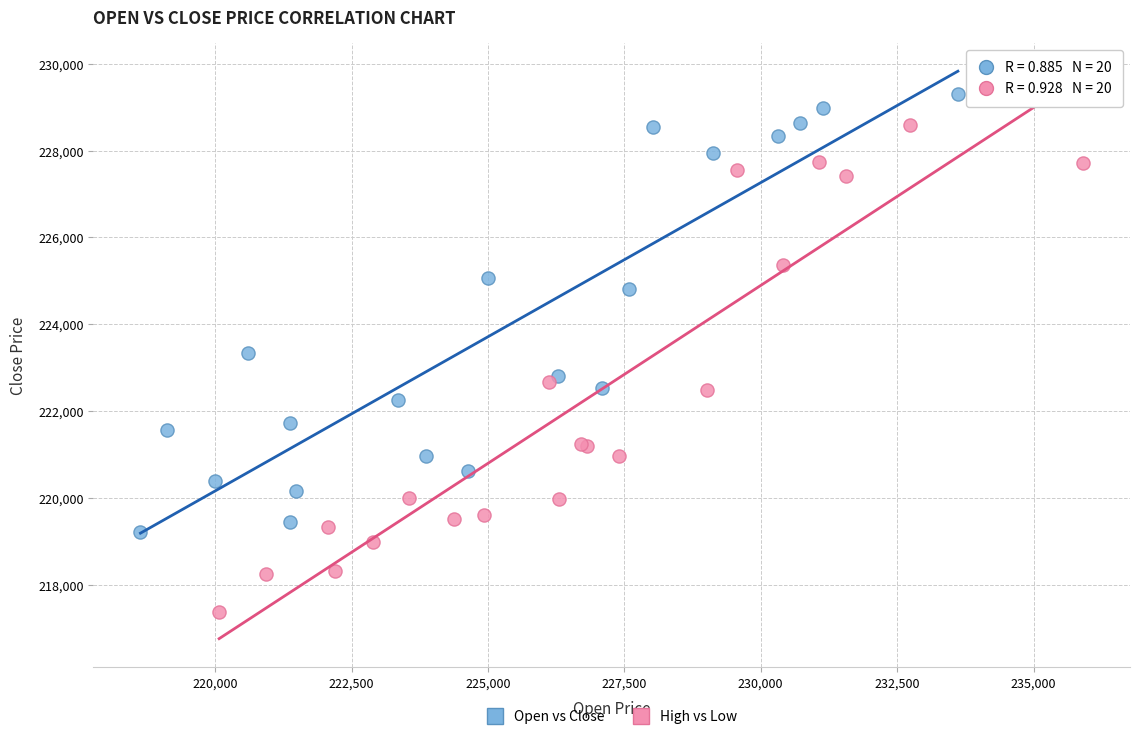

Which series contains the highest Y value?

Open vs Close